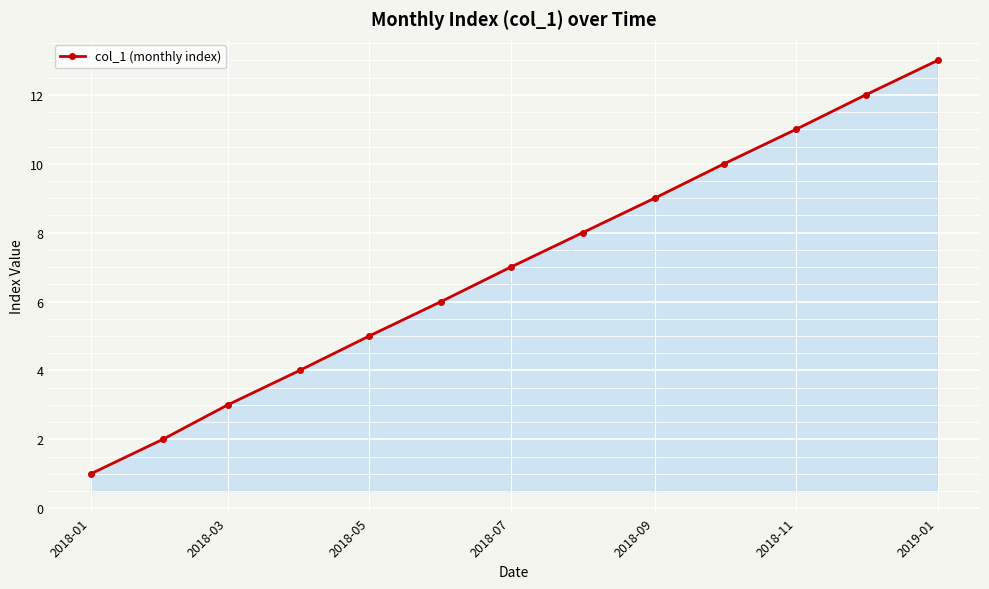

What is the greatest value displayed?

13